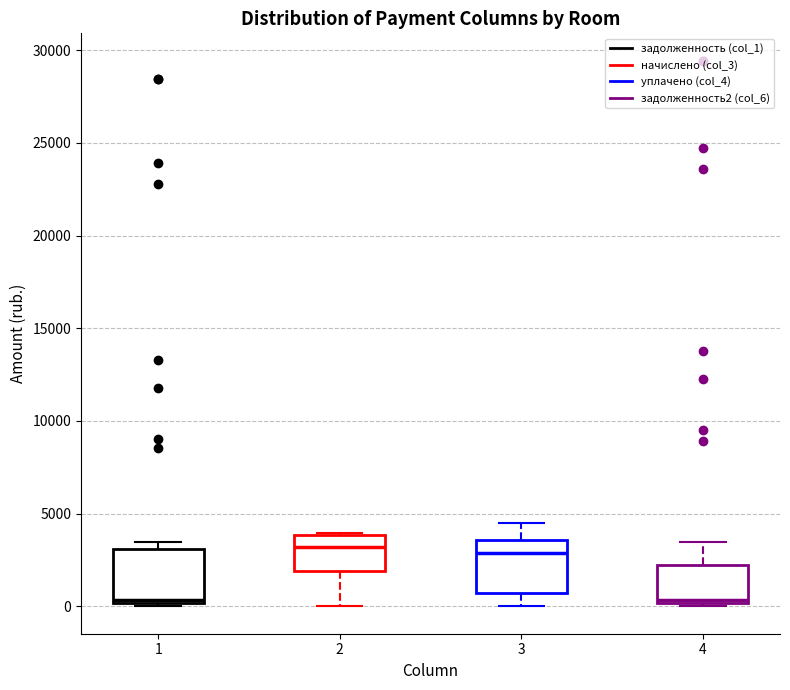

Where is the upper edge of the box at x = 1 on the y-axis? The values are not printed on the chart, so give them approximately, as read against the axis.

3000